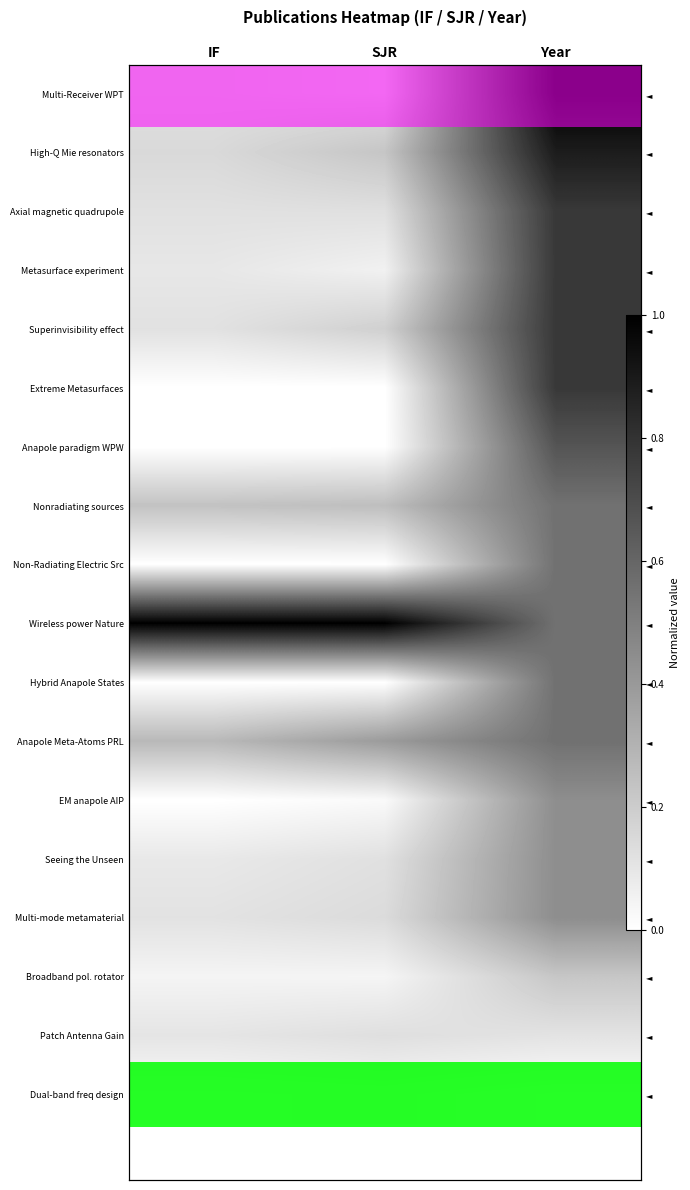

True or false: Extreme Metasurfaces has a value of 0.3 at SJR.

False